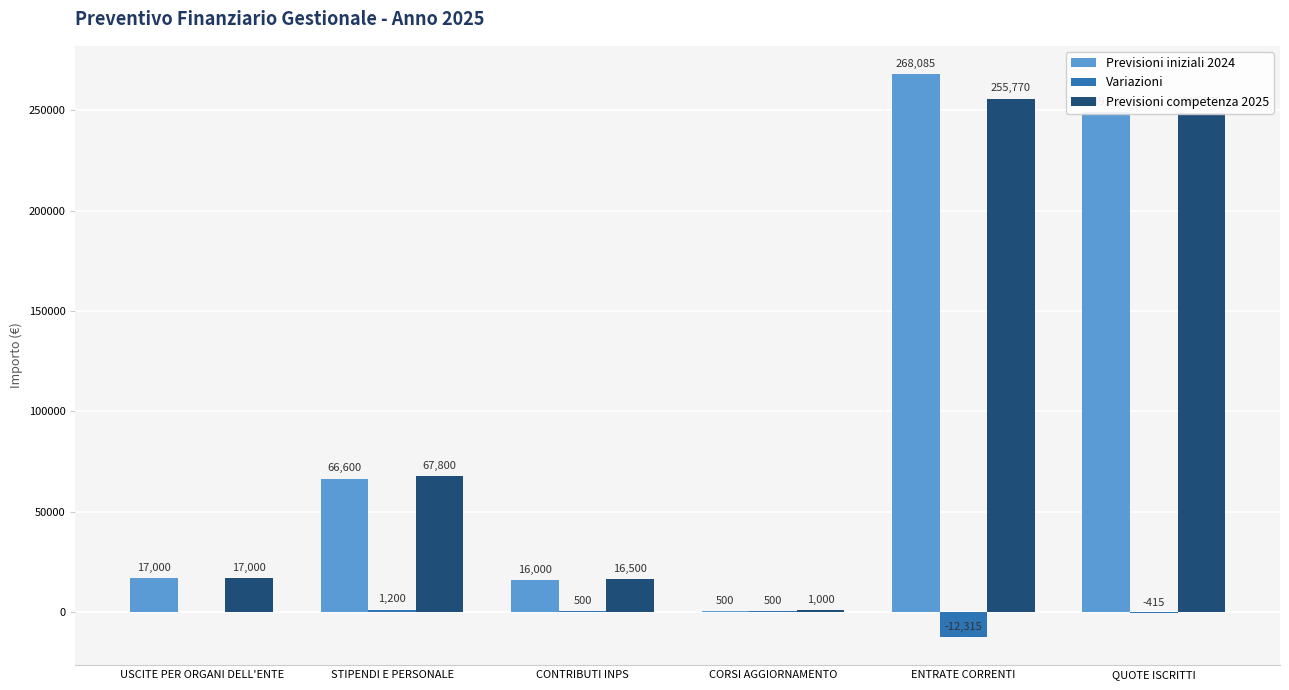

What is the maximum value for Variazioni?

1200